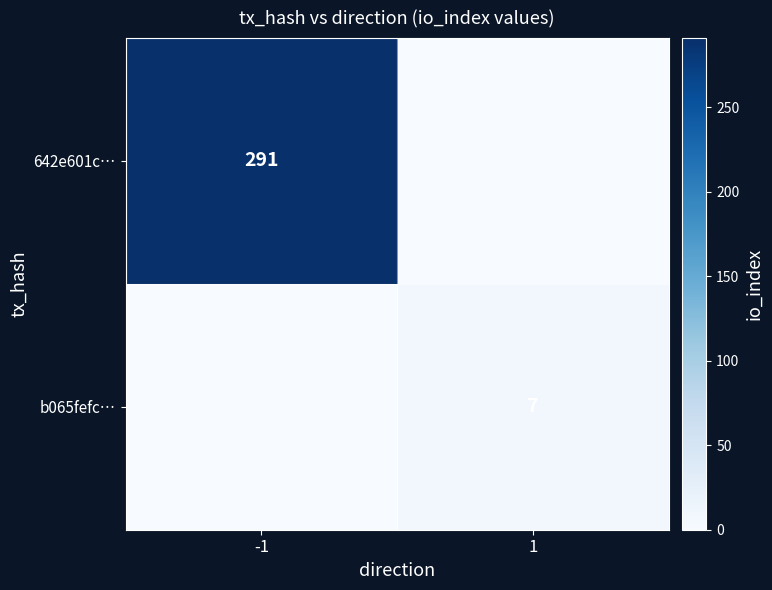

Is it true that 642e601c… equals 291 at -1?

True